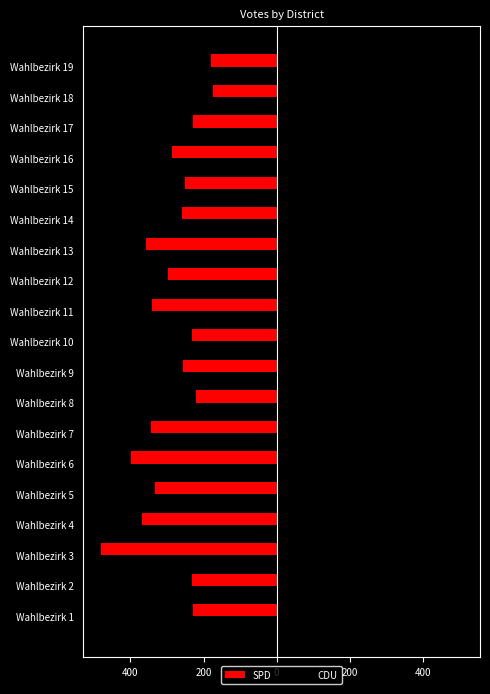

What is the difference between the maximum and minimum values in the SPD series?

307